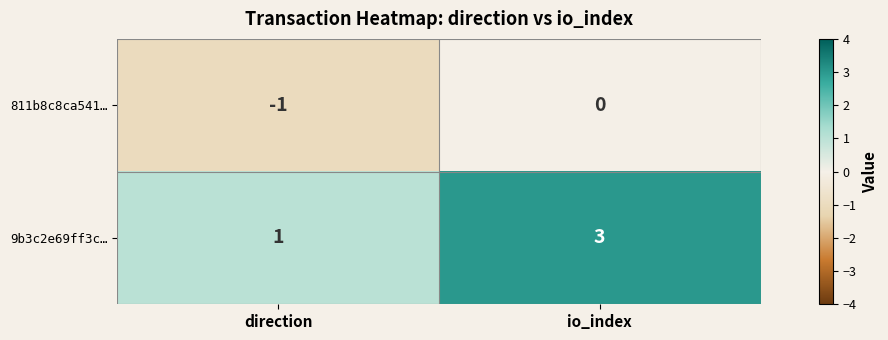

How many data points in 811b8c8ca541… are less than 0?

1